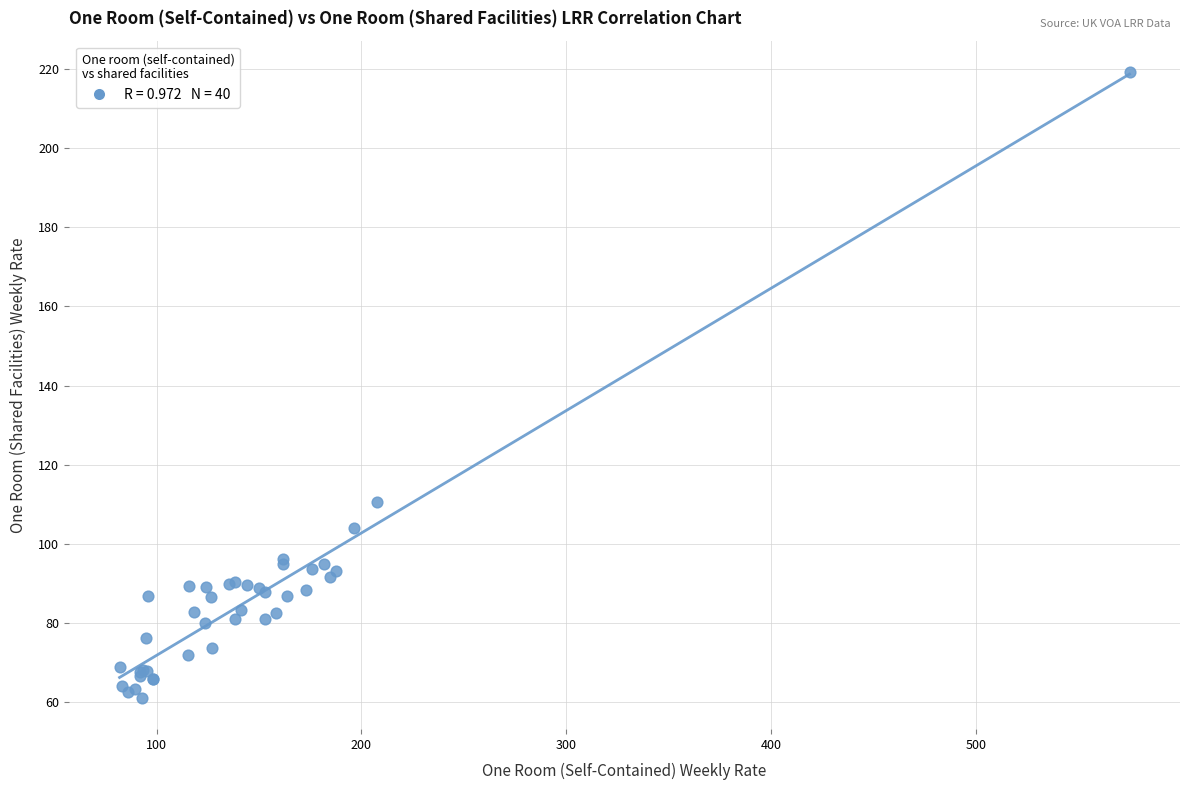

What Y value in the scatter plot is closest to 140?

110.5